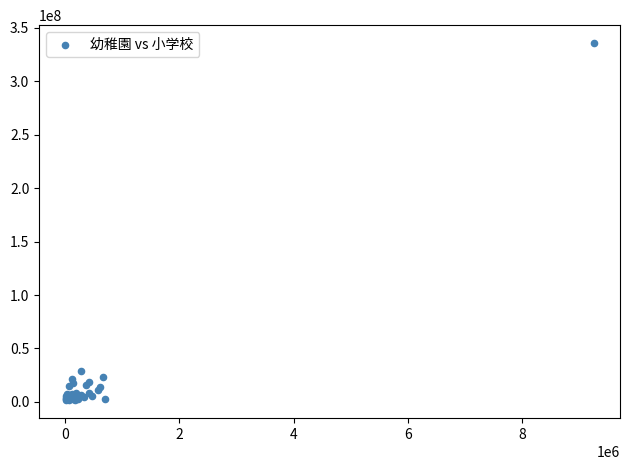

What Y value in the scatter plot is closest to 168730800?

29336914